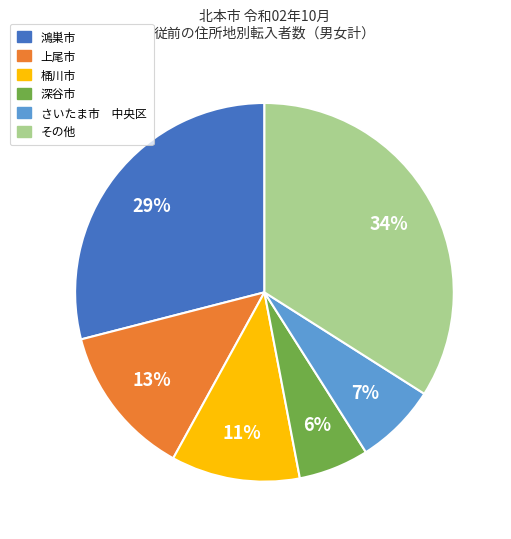

Which category has the biggest portion of the pie?

その他